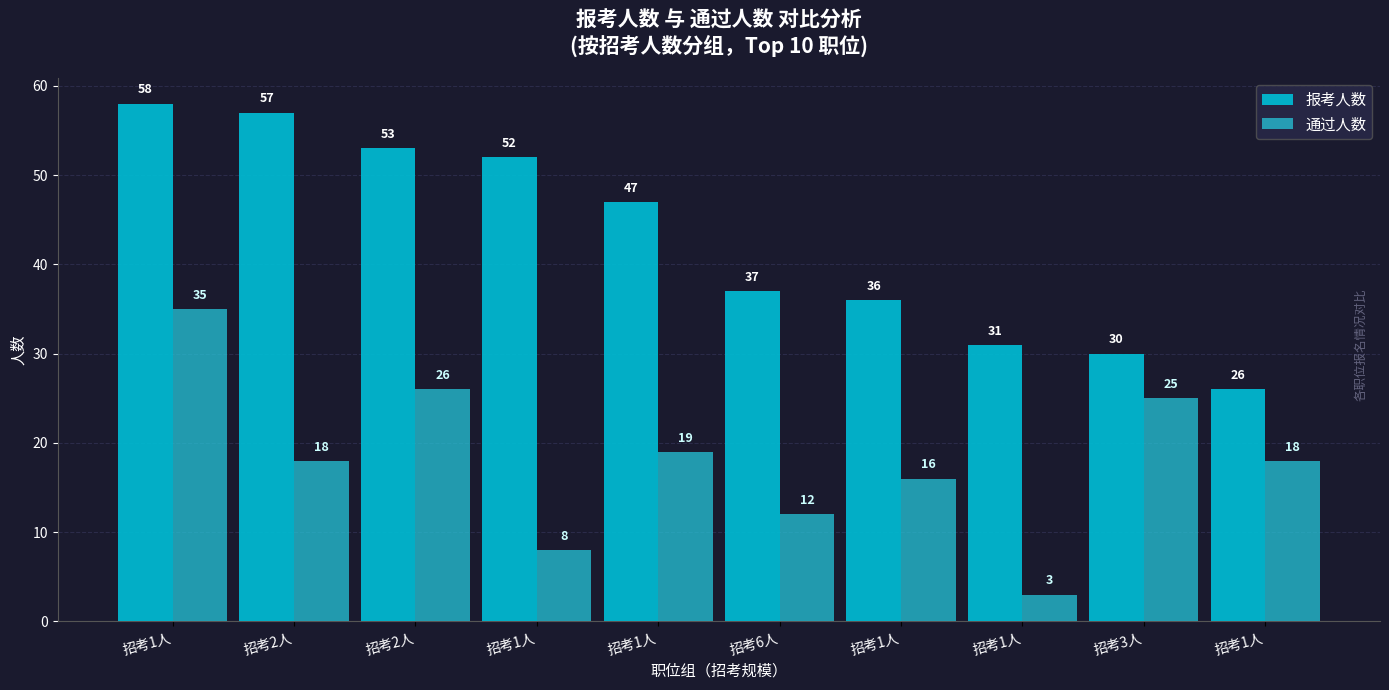

Is the value of 报考人数 at 招考1人 greater than the value of 通过人数 at 招考2人?

Yes